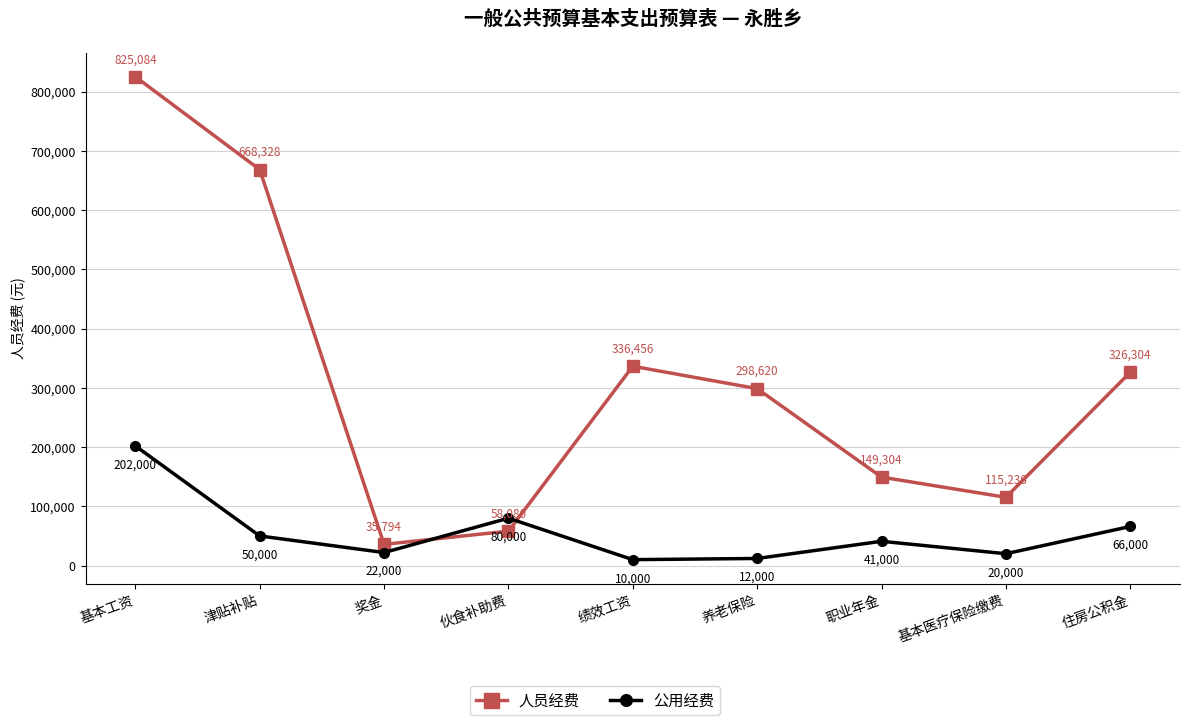

The 人员经费 series shows 63450 at 奖金. True or false?

False